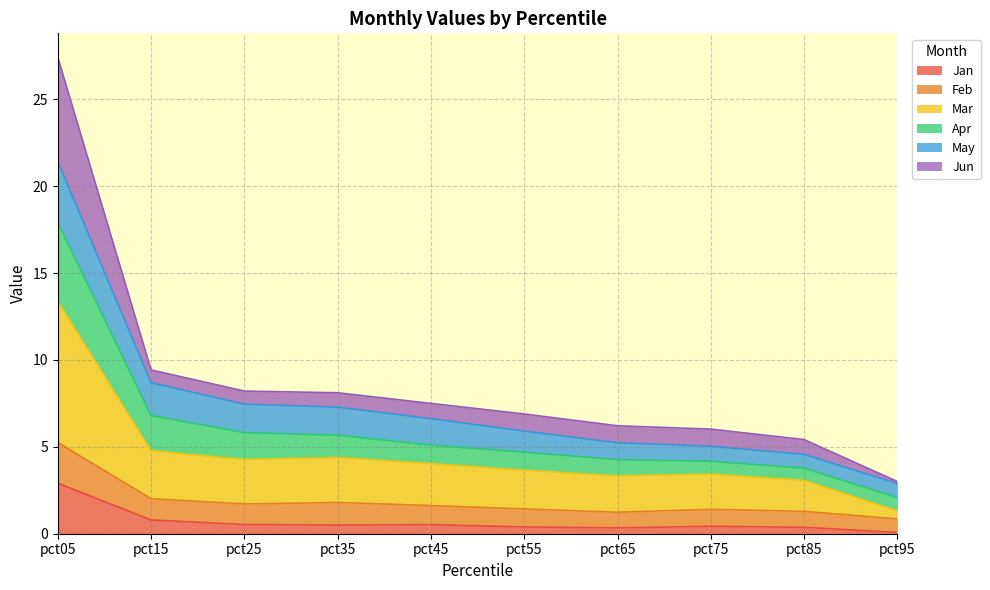

True or false: Jan has a value of 0.3 at pct65.

True